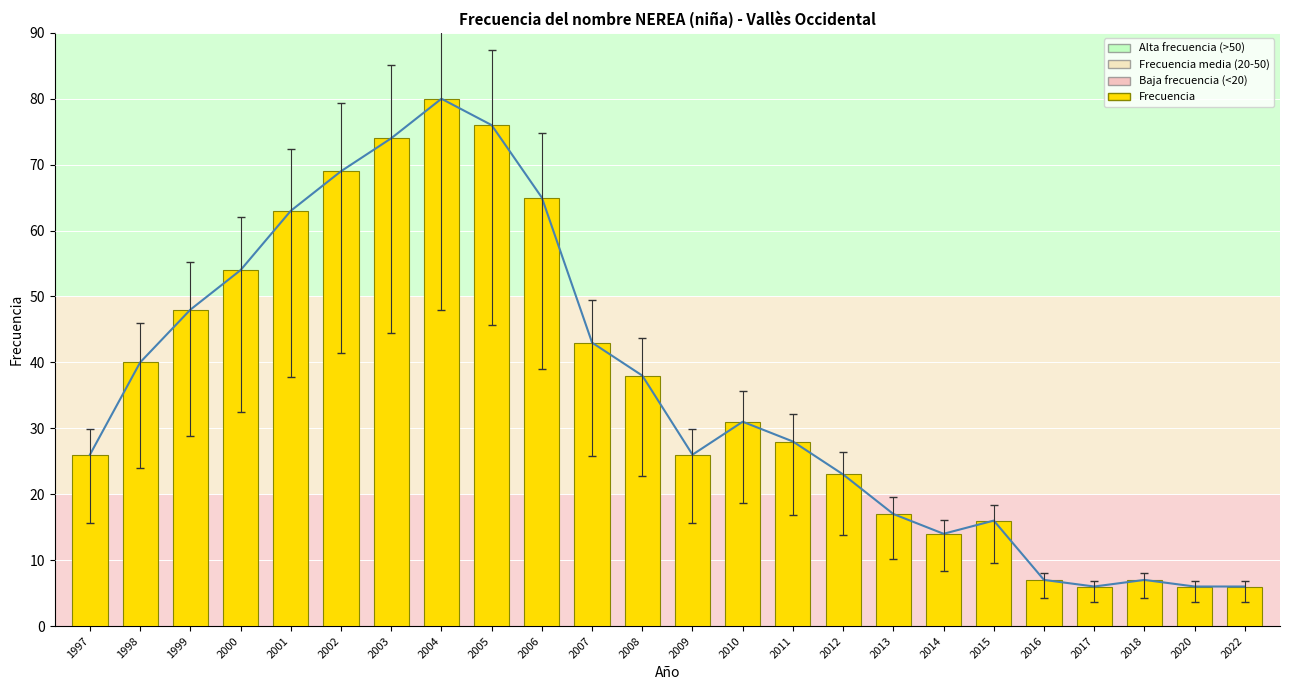

Which category has the lowest value in the Frecuencia series?

2017